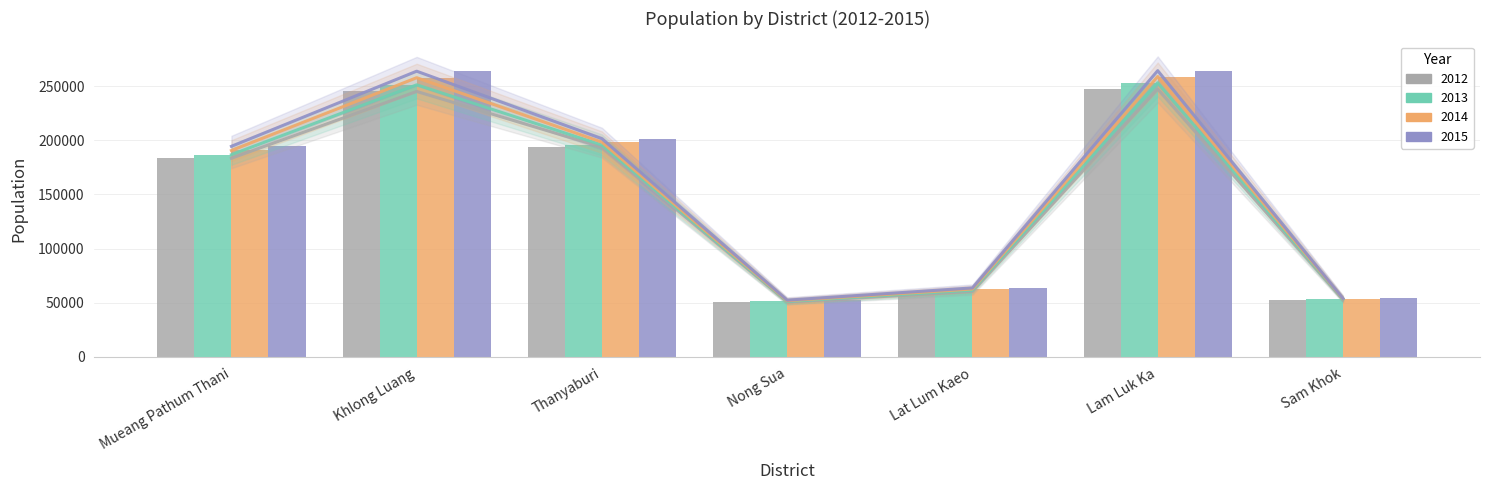

What is the label of the 1st bar from the left?

Mueang Pathum Thani